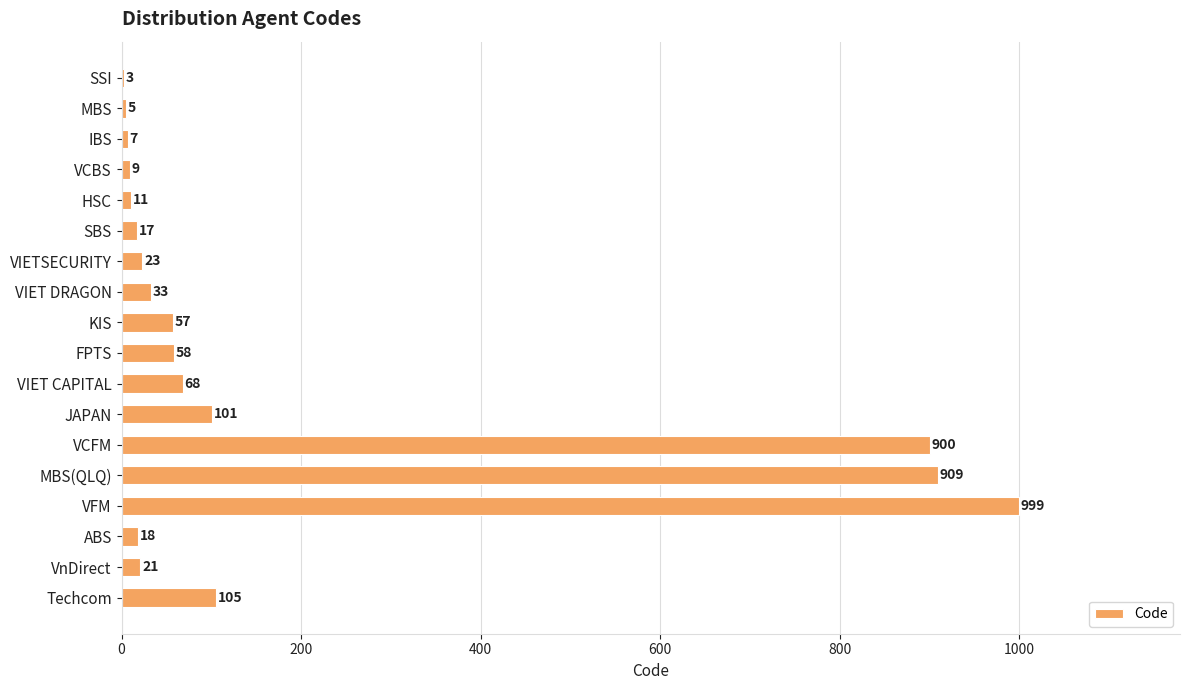

What is the sum of the values at MBS and VnDirect?

26